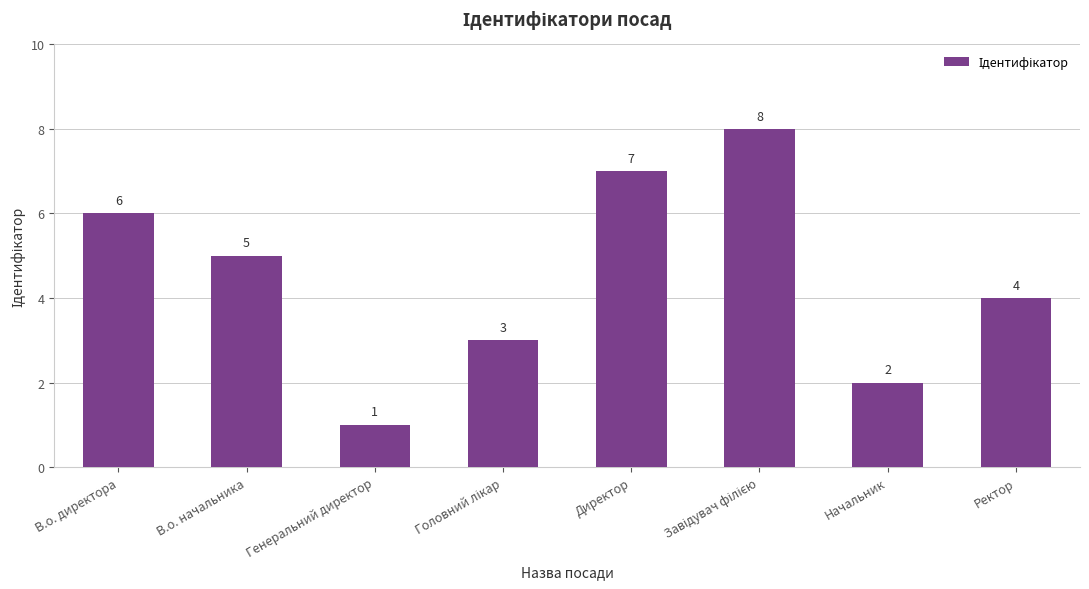

Where is the data nearest to the value 4?

Ректор